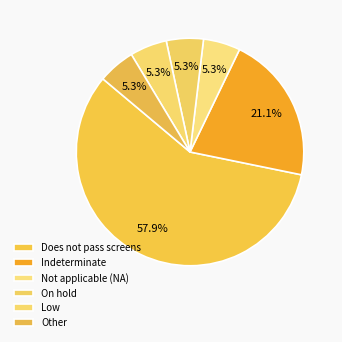

Count the number of slices in the pie.

6